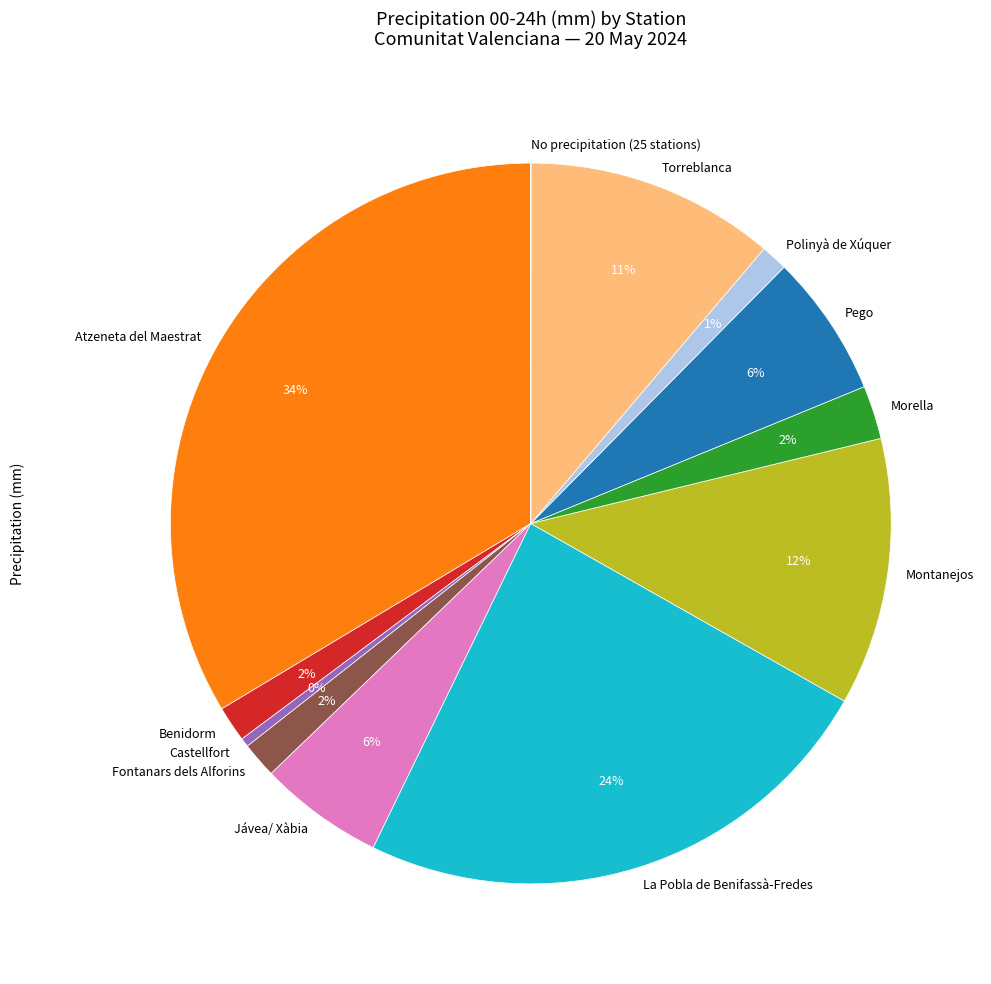

Is there a majority slice in this chart?

No